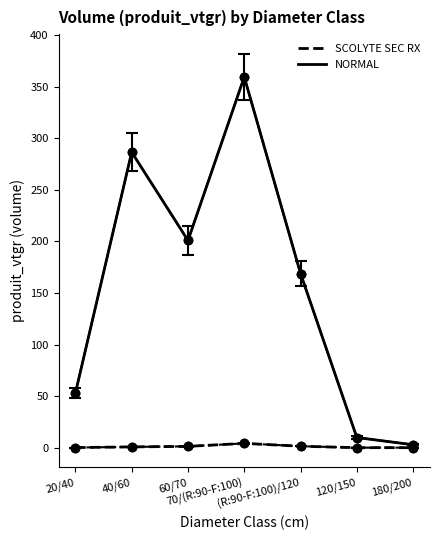

What is the sum of the NORMAL values at 60/70 and 20/40?

254.0